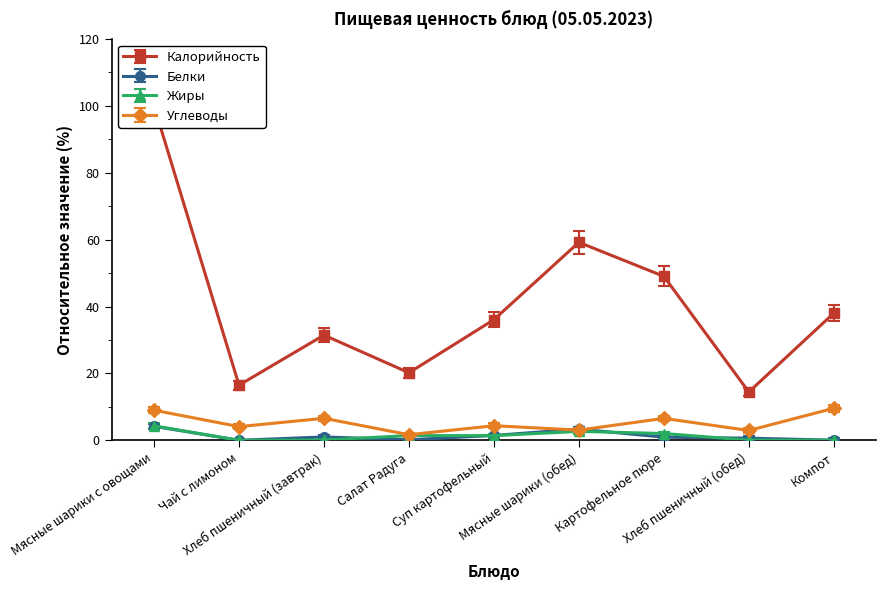

What is the average value of the Жиры series?

1.3